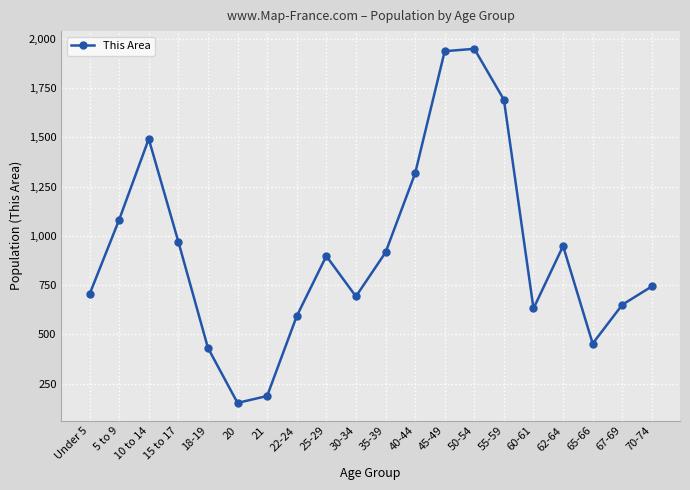

How many lines are shown in the chart?

1